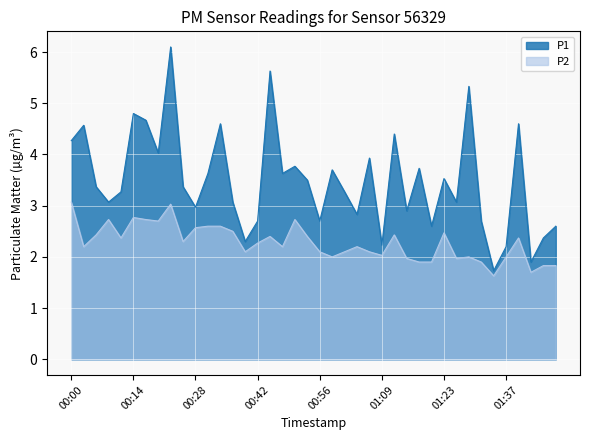

What is the label of the 32nd point from the left?

01:26